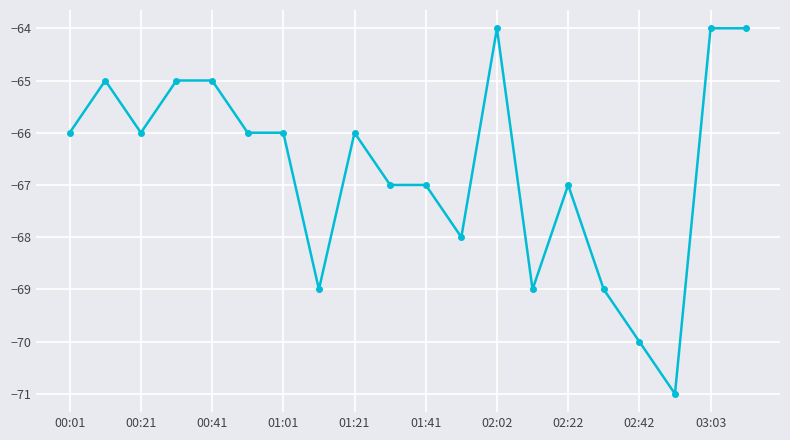

What is the sum of all values?

-1334